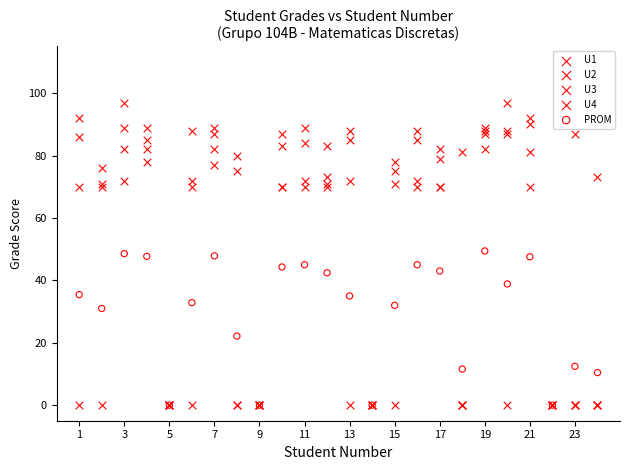

In the PROM series, what Y value is closest to 24?

22.1